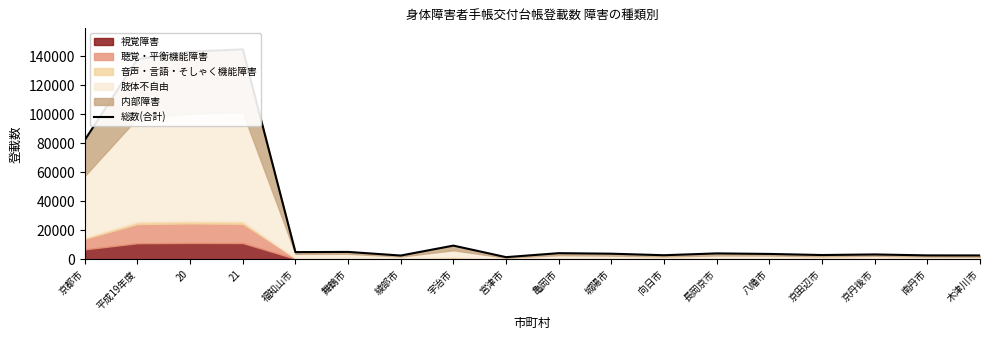

Where is the data nearest to the value 73179?

京都市